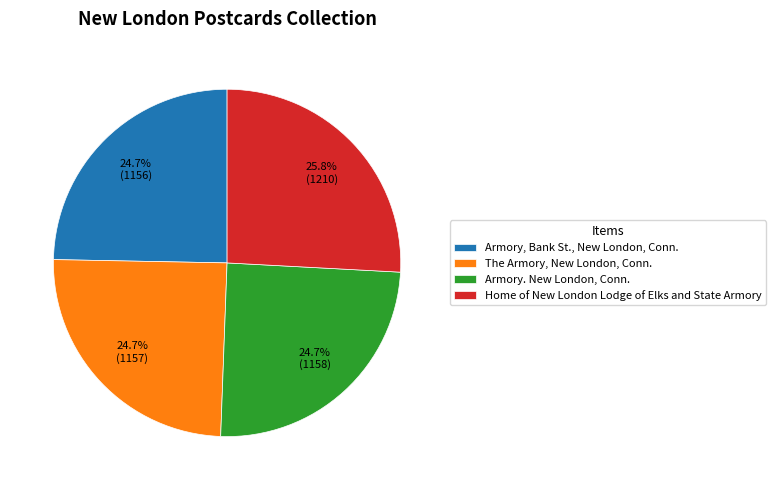

Approximately how many times larger is the value at Armory, Bank St., New London, Conn. compared to Armory. New London, Conn.?

1.0